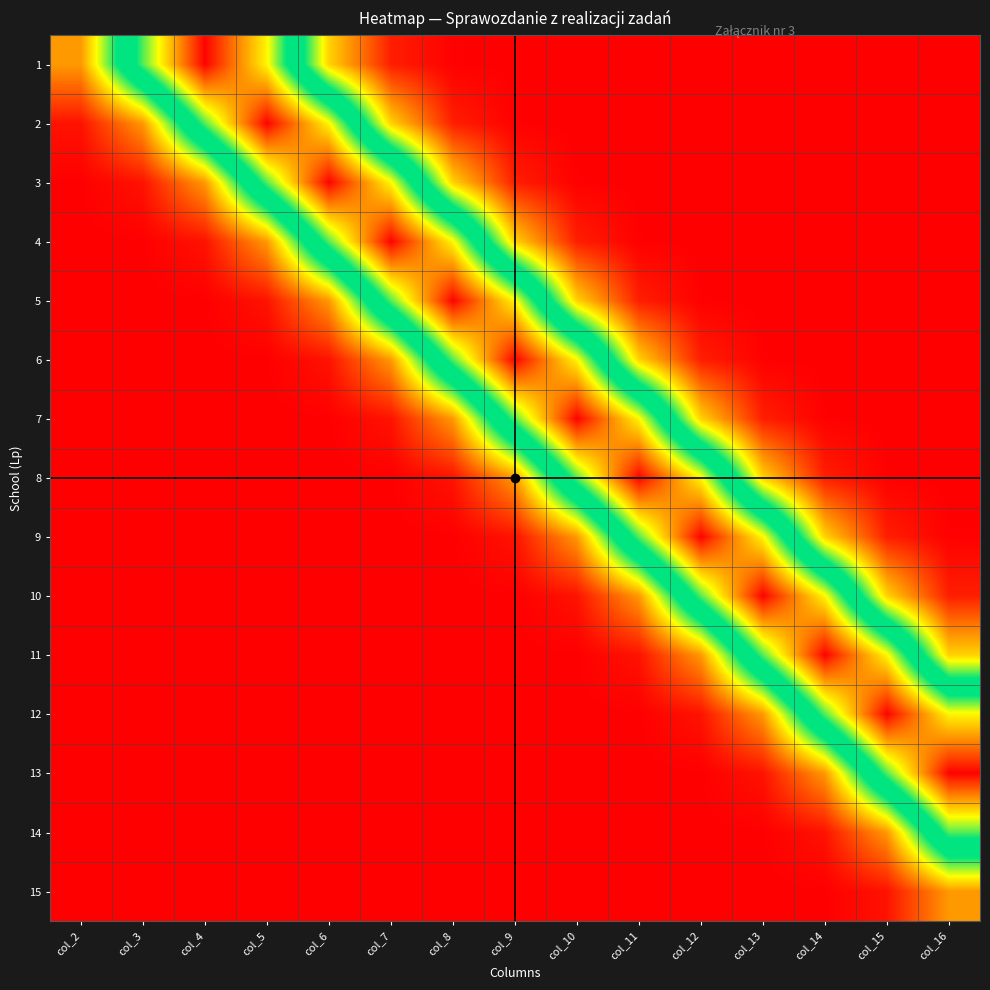

What is the spread (max minus min) of values at col_3?

0.6